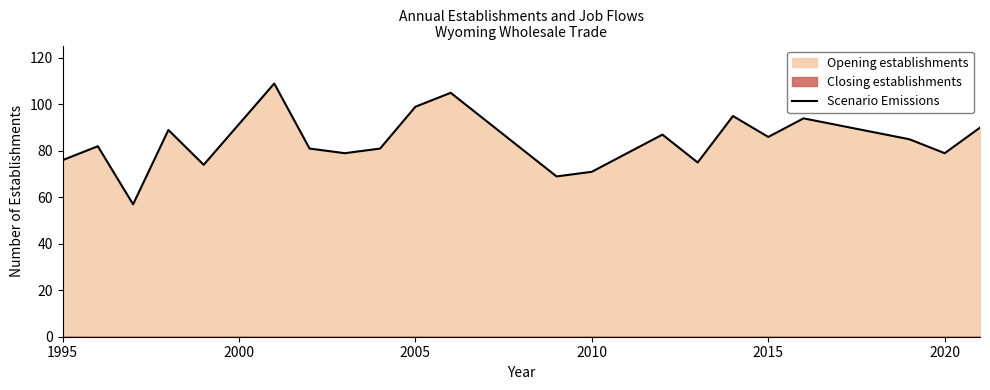

What is the highest value of the Scenario Emissions series?

109